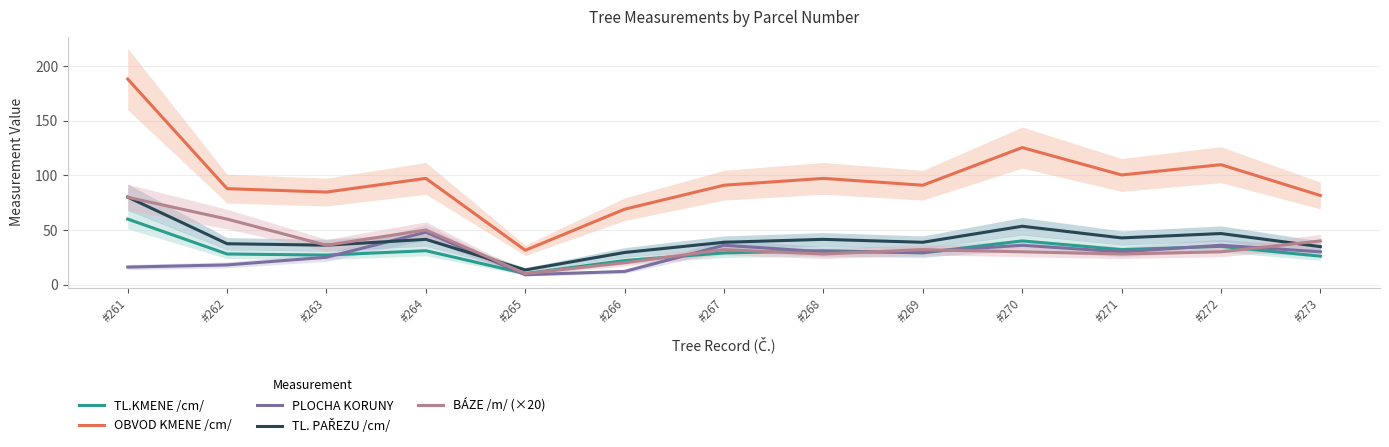

What is the lowest value of the OBVOD KMENE /cm/ series?

31.4